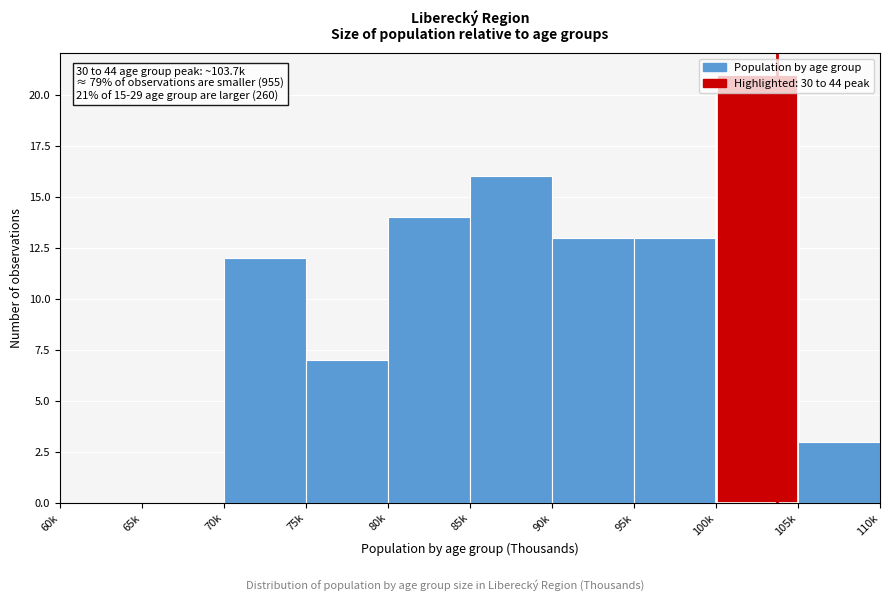

Approximately how many times larger is the value at 70k compared to 105k?

4.0